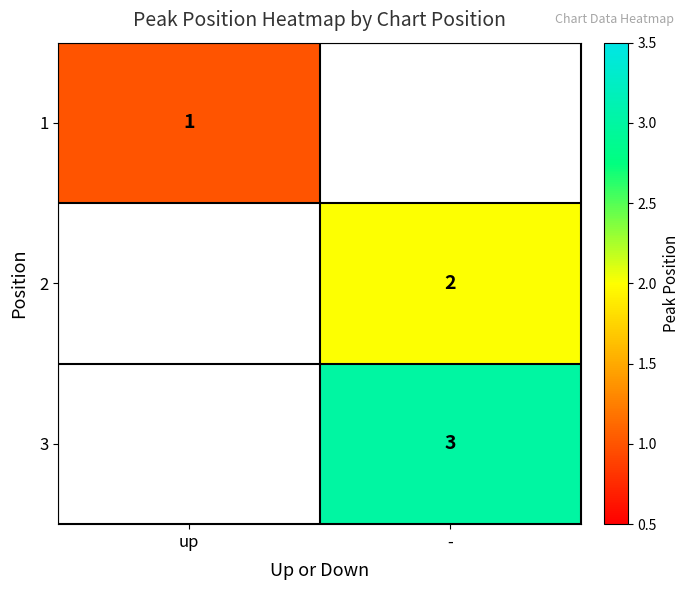

The value of 3 at - is 2. True or false?

False